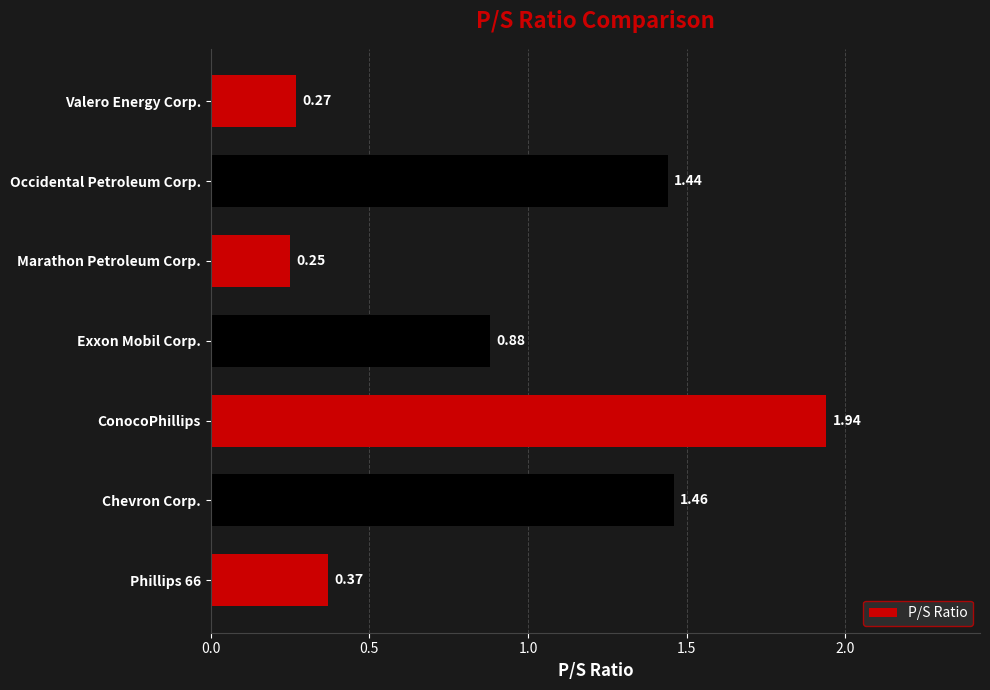

What is the change in value from Chevron Corp. to ConocoPhillips?

+0.5